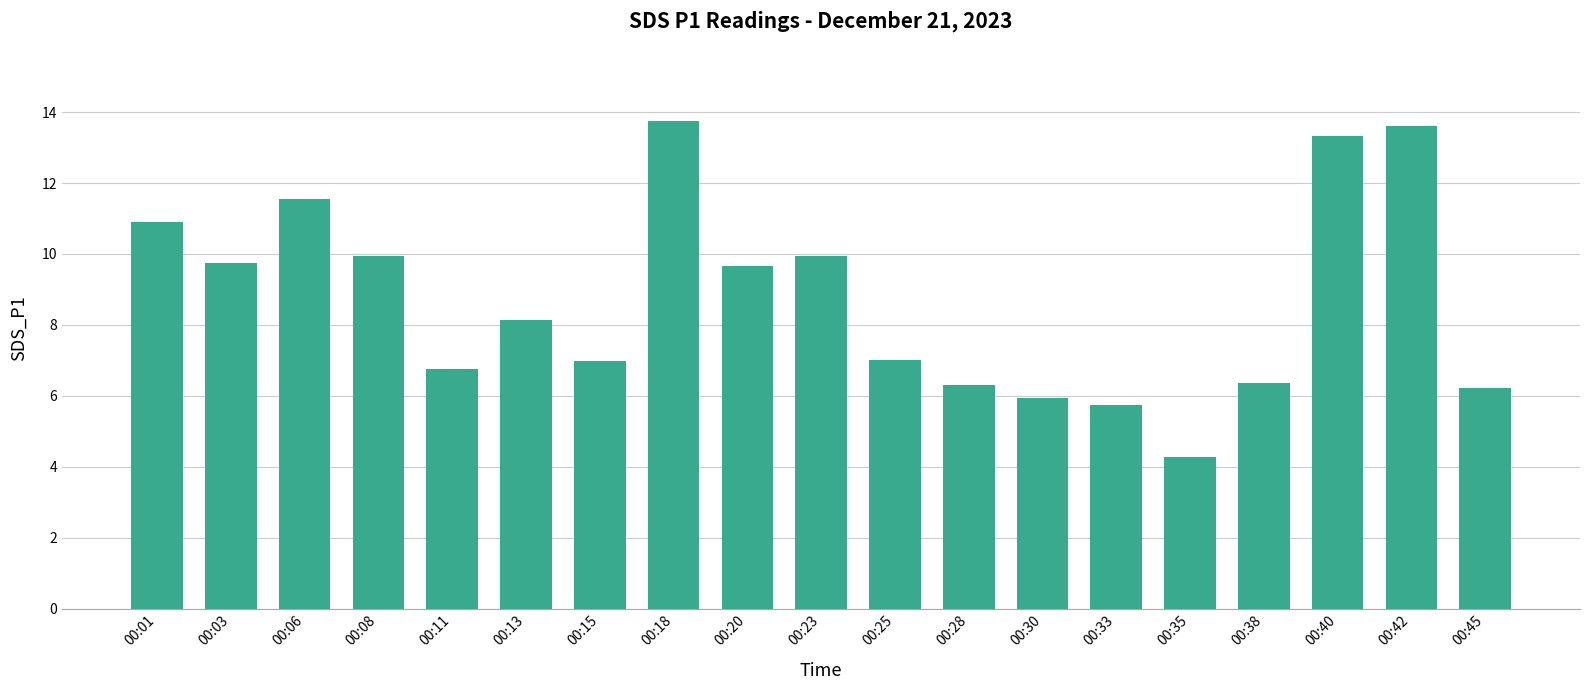

What is the minimum value shown in the chart?

4.3